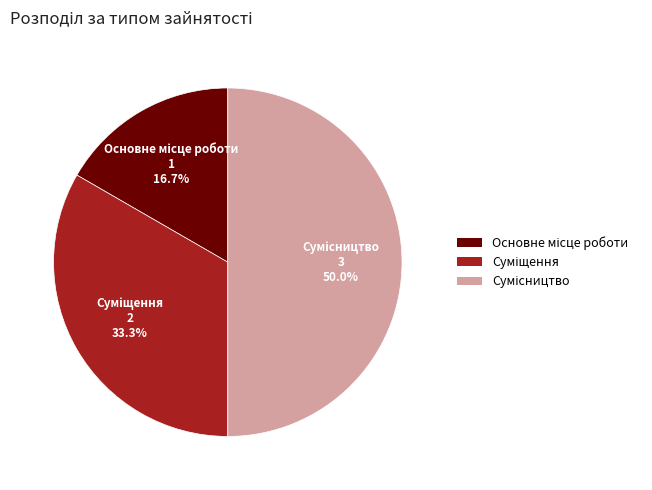

To the nearest percent, what is the difference between the Суміщення and Основне місце роботи slice percentages?

17%